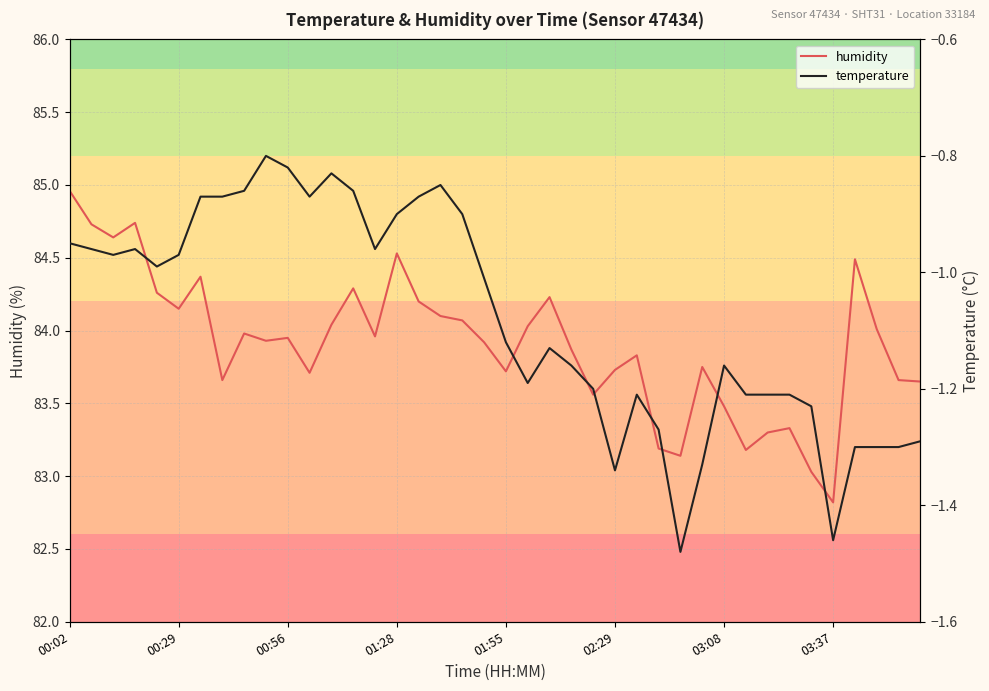

At which category is the sum across all series the highest?

00:02